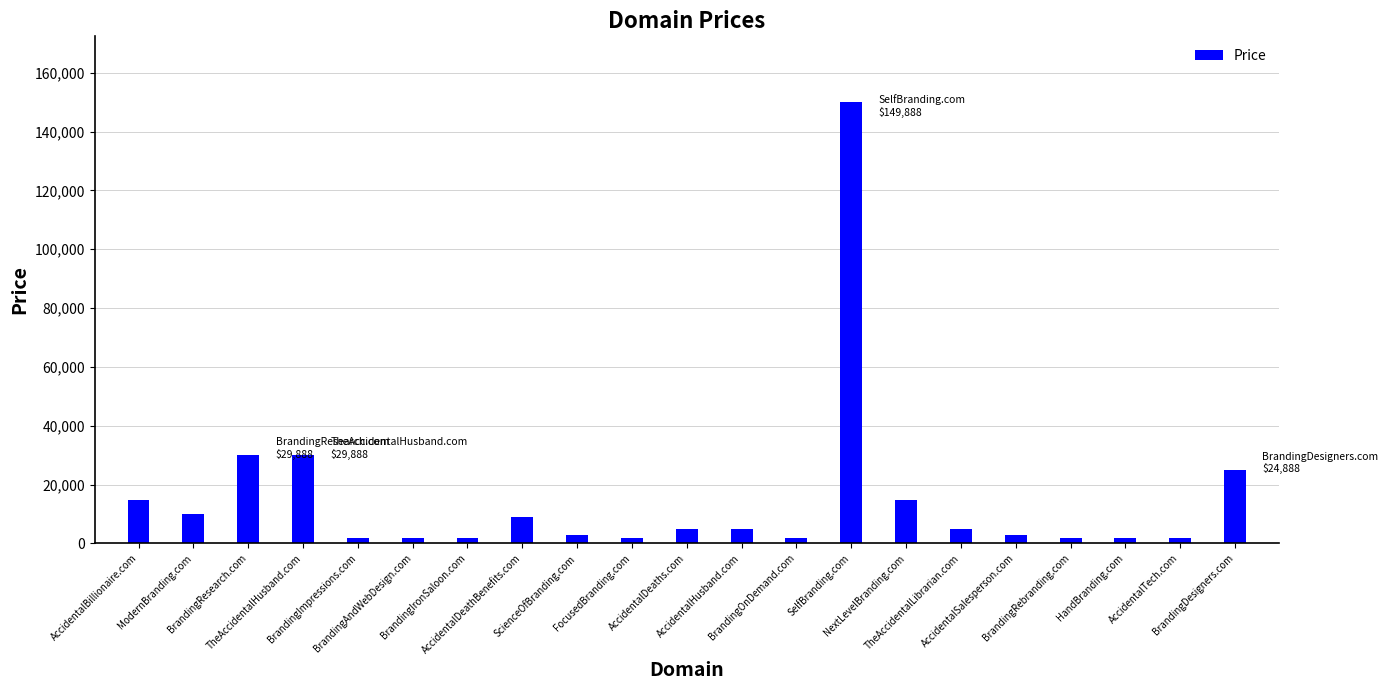

Reading right to left, extract all data points from this chart.

BrandingDesigners.com=24888	AccidentalTech.com=1888	HandBranding.com=1888	BrandingRebranding.com=1888	AccidentalSalesperson.com=2888	TheAccidentalLibrarian.com=4888	NextLevelBranding.com=14888	SelfBranding.com=149888	BrandingOnDemand.com=1888	AccidentalHusband.com=4888	AccidentalDeaths.com=4888	FocusedBranding.com=1888	ScienceOfBranding.com=2888	AccidentalDeathBenefits.com=8888	BrandingIronSaloon.com=1888	BrandingAndWebDesign.com=1888	BrandingImpressions.com=1888	TheAccidentalHusband.com=29888	BrandingResearch.com=29888	ModernBranding.com=9888	AccidentalBillionaire.com=14888